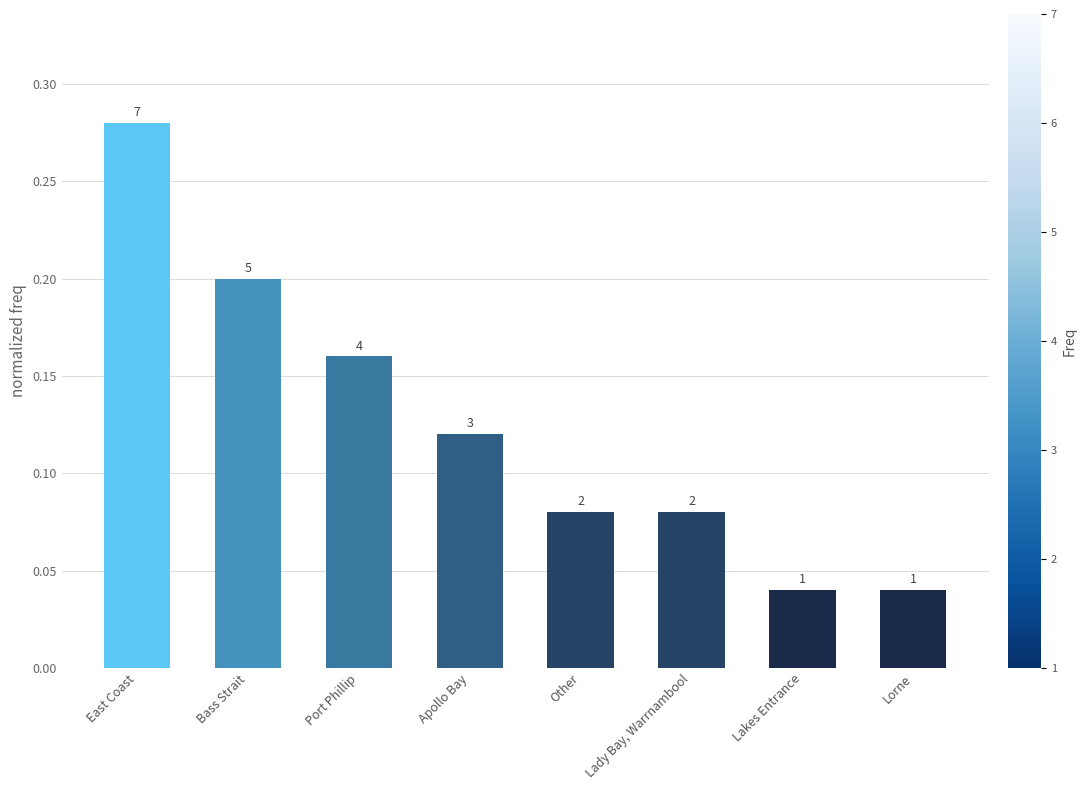

Rank the categories by value from highest to lowest.

East Coast, Bass Strait, Port Phillip, Apollo Bay, Other, Lady Bay, Warrnambool, Lakes Entrance, Lorne